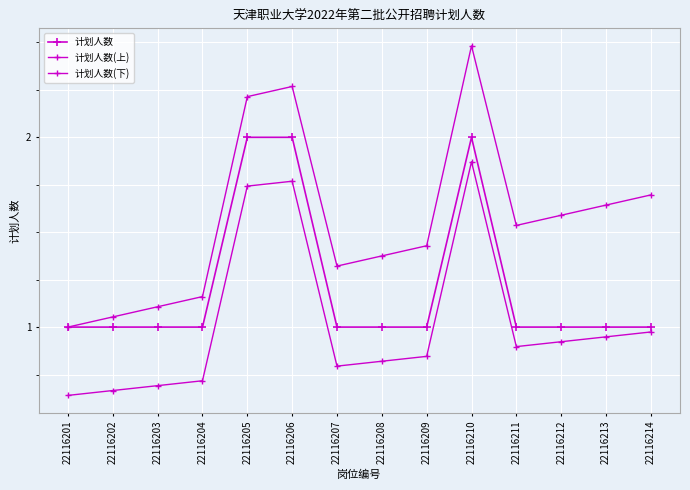

What is the spread (max minus min) of values at 22116214?

0.7